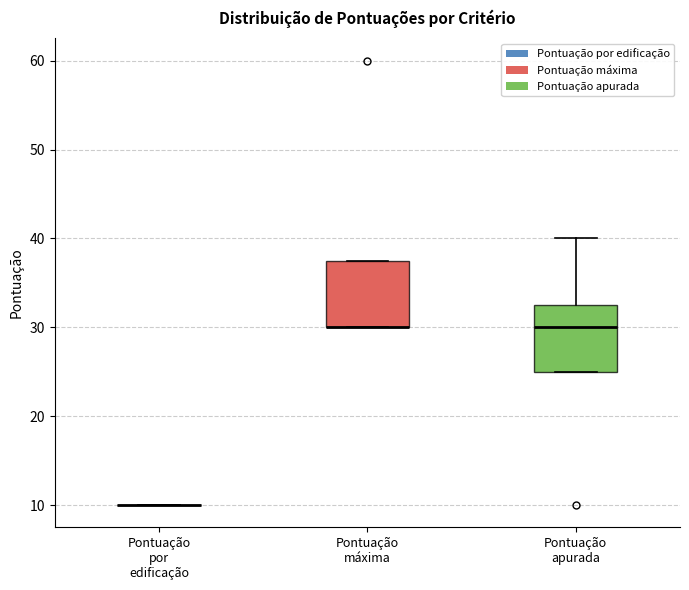

Reading left to right, transcribe this box plot: for each box, give where its median line is, the range the box spans, and where its two whiskers end, as read against the y-axis. The values are not printed on the chart, so give them approximately, as read against the axis.

Pontuação por edificação: box collapsed to a line at 10, whiskers 10 to 10
Pontuação máxima: median 30 (drawn on the box's lower edge), box 30 to 38, whiskers 30 to 38
Pontuação apurada: median 30, box 25 to 33, whiskers 25 to 40